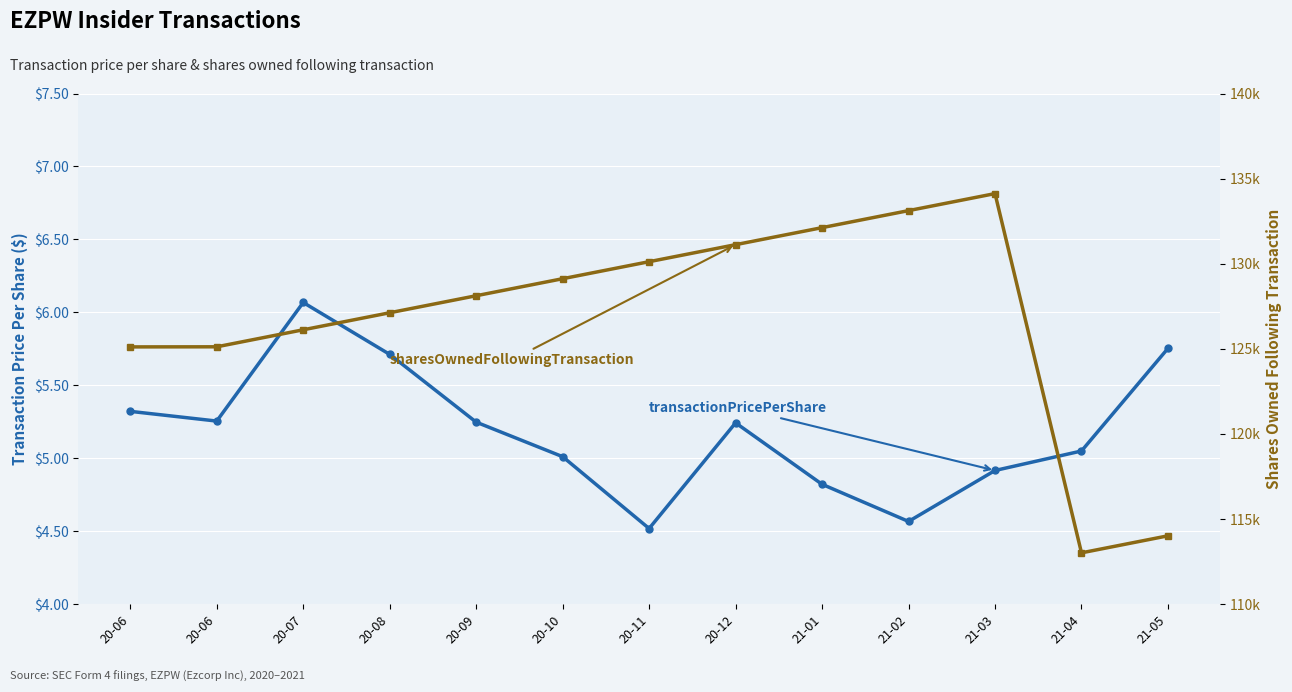

How many distinct data groups are displayed?

2